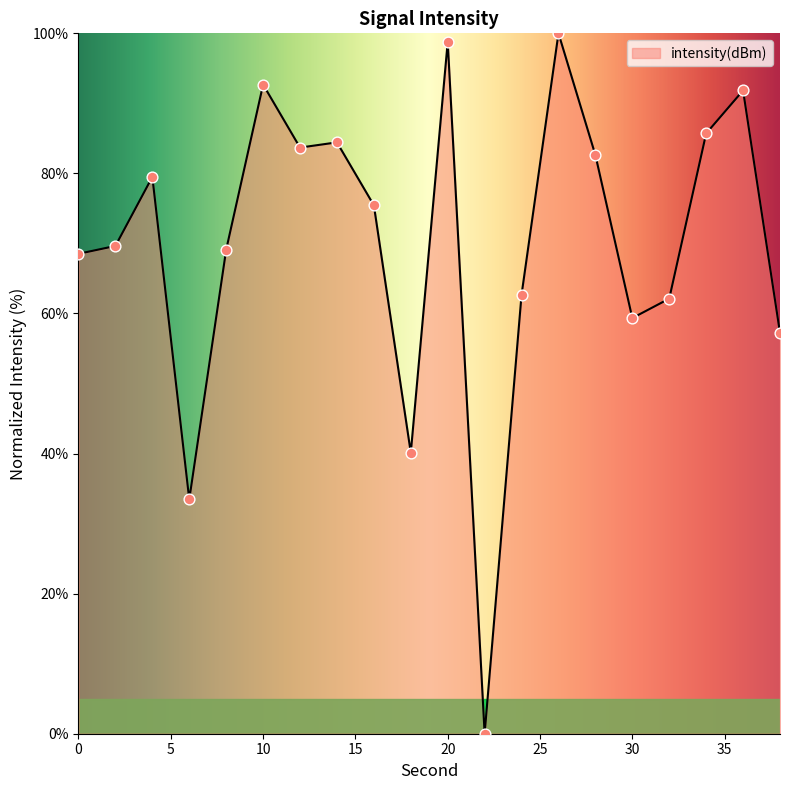

What is the difference between the maximum and minimum values?

100.0